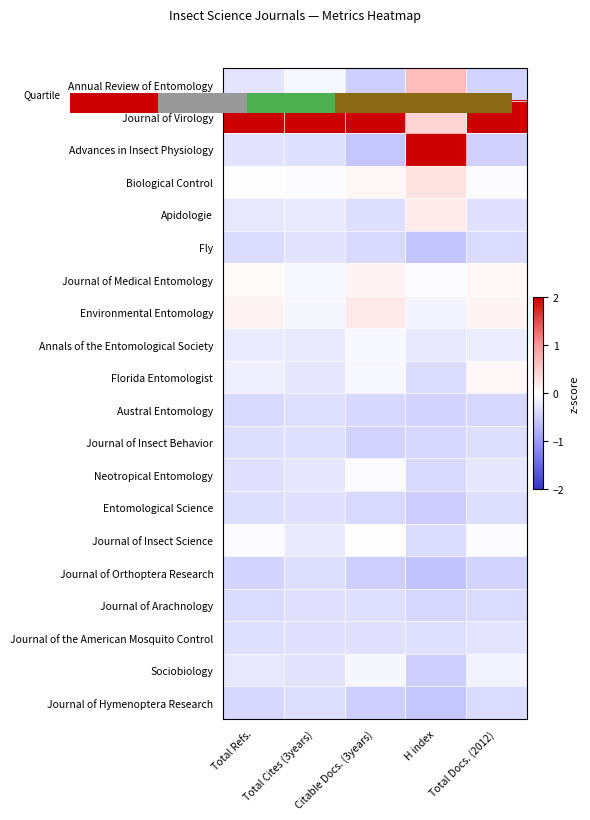

Is the value of Florida Entomologist at Total Refs. greater than the value of Sociobiology at Total Refs.?

Yes